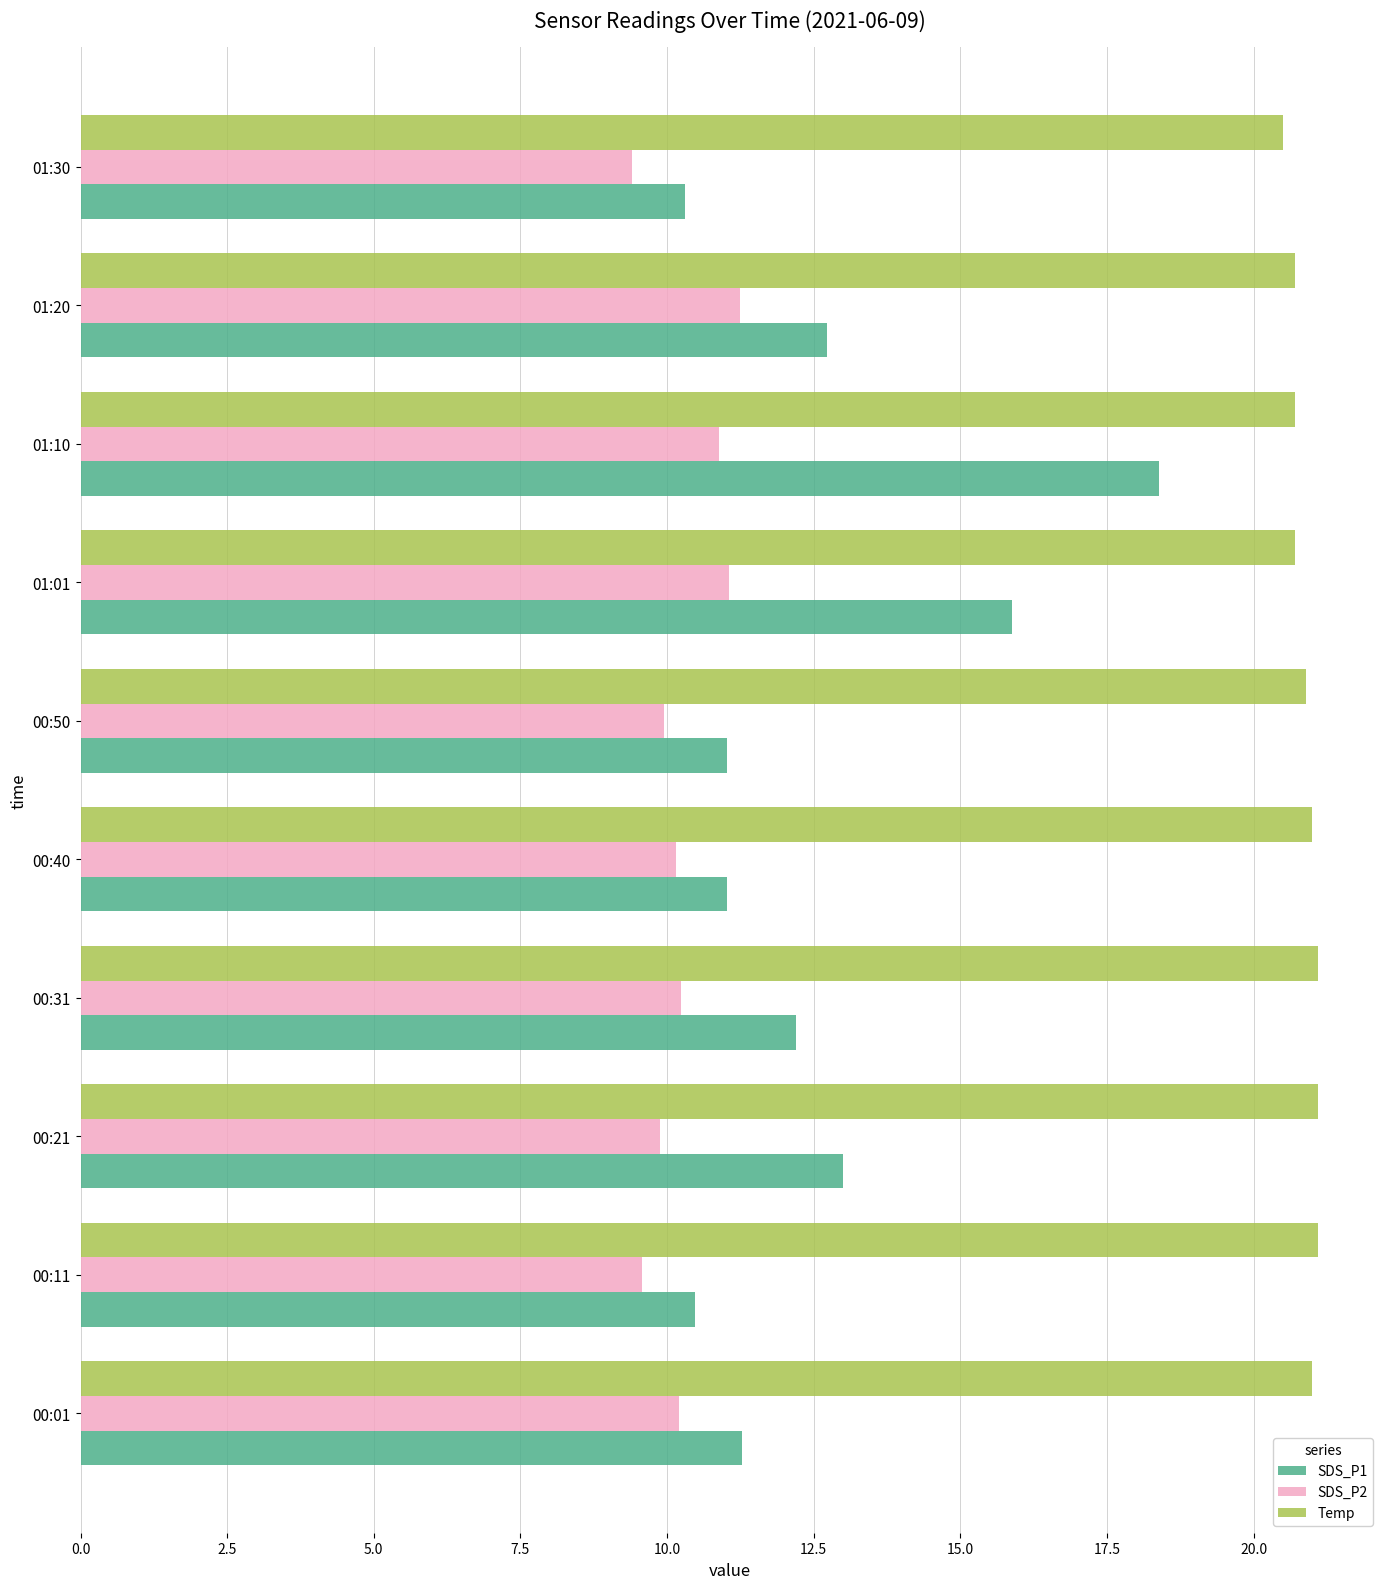

What is the sum of the SDS_P2 values at 00:01 and 00:31?

20.4